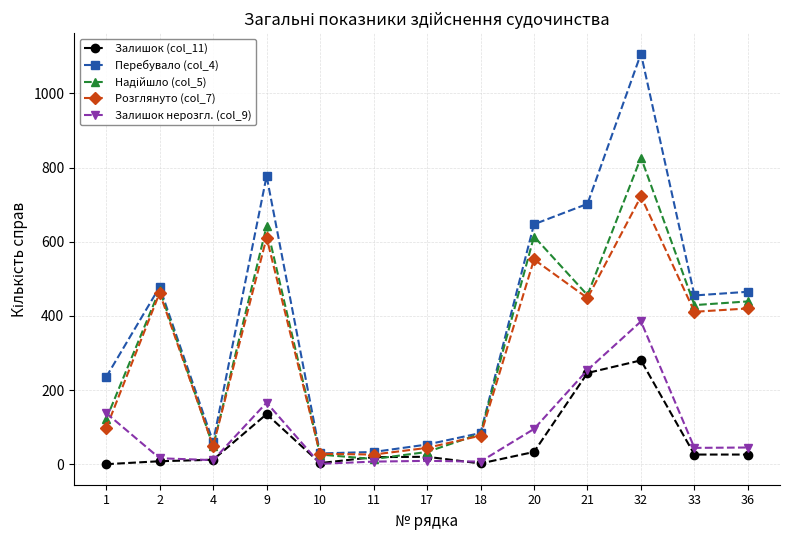

Is it true that Перебувало (col_4) equals 33 at 11?

True